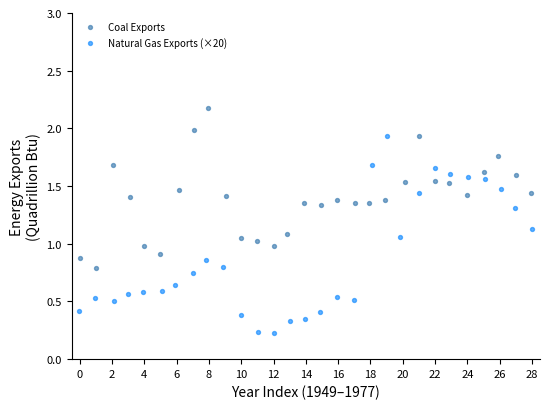

Which series reaches the maximum Y coordinate?

Coal Exports